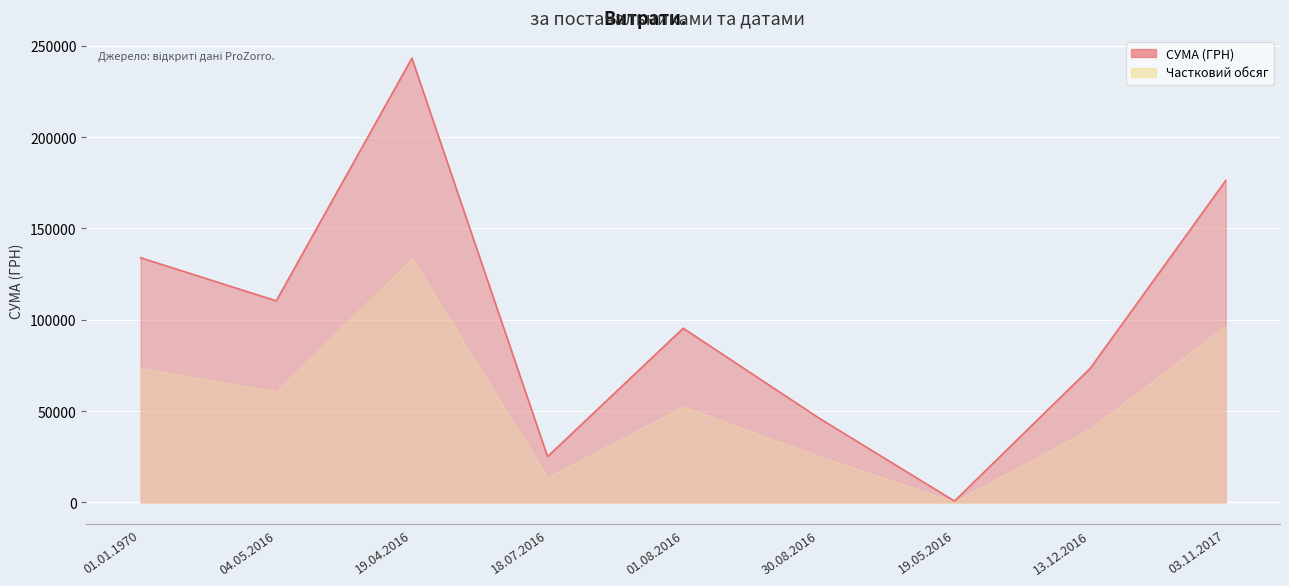

List the labels in order of value, largest first.

19.04.2016, 03.11.2017, 01.01.1970, 04.05.2016, 01.08.2016, 13.12.2016, 30.08.2016, 18.07.2016, 19.05.2016